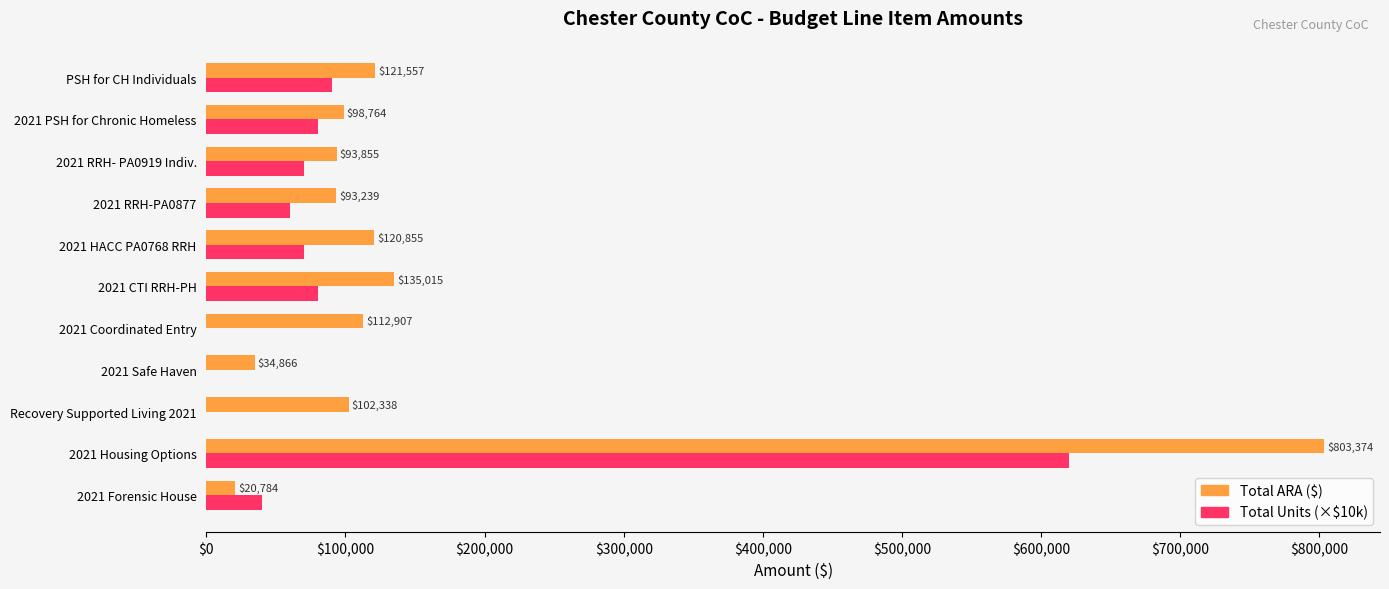

What is the total value across all series at 2021 RRH- PA0919 Indiv.?

163855